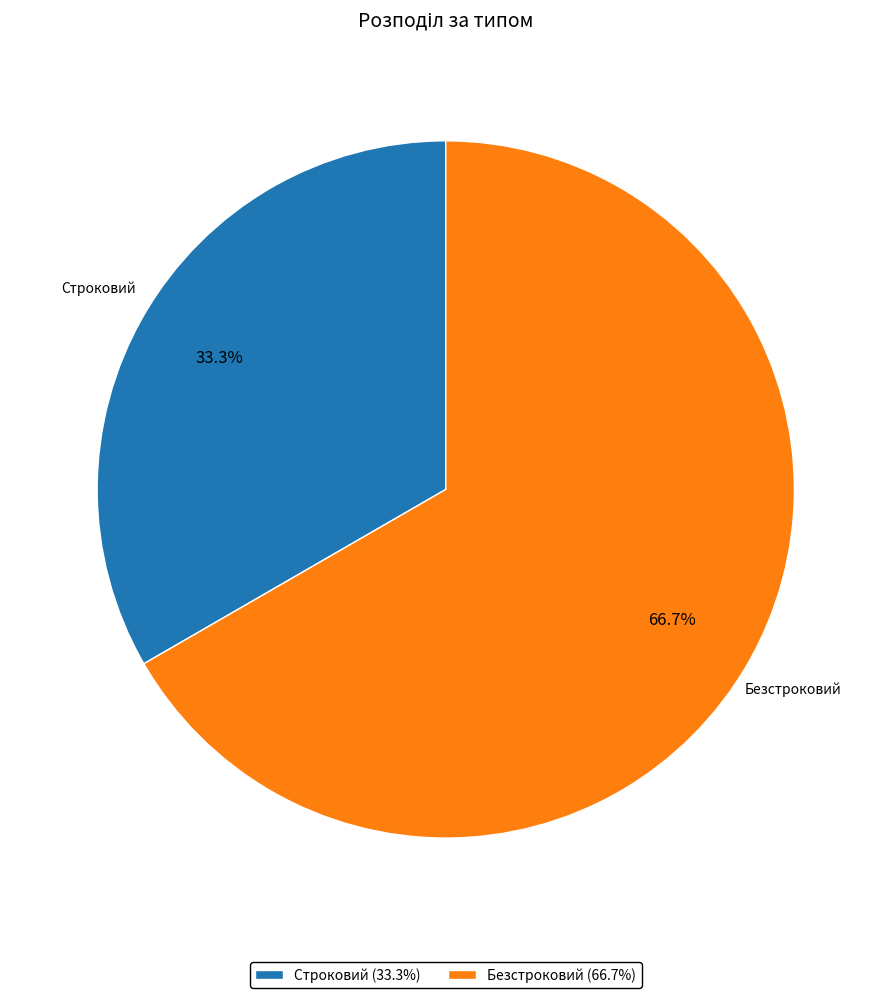

To the nearest percent, what percentage of the pie is Безстроковий?

67%